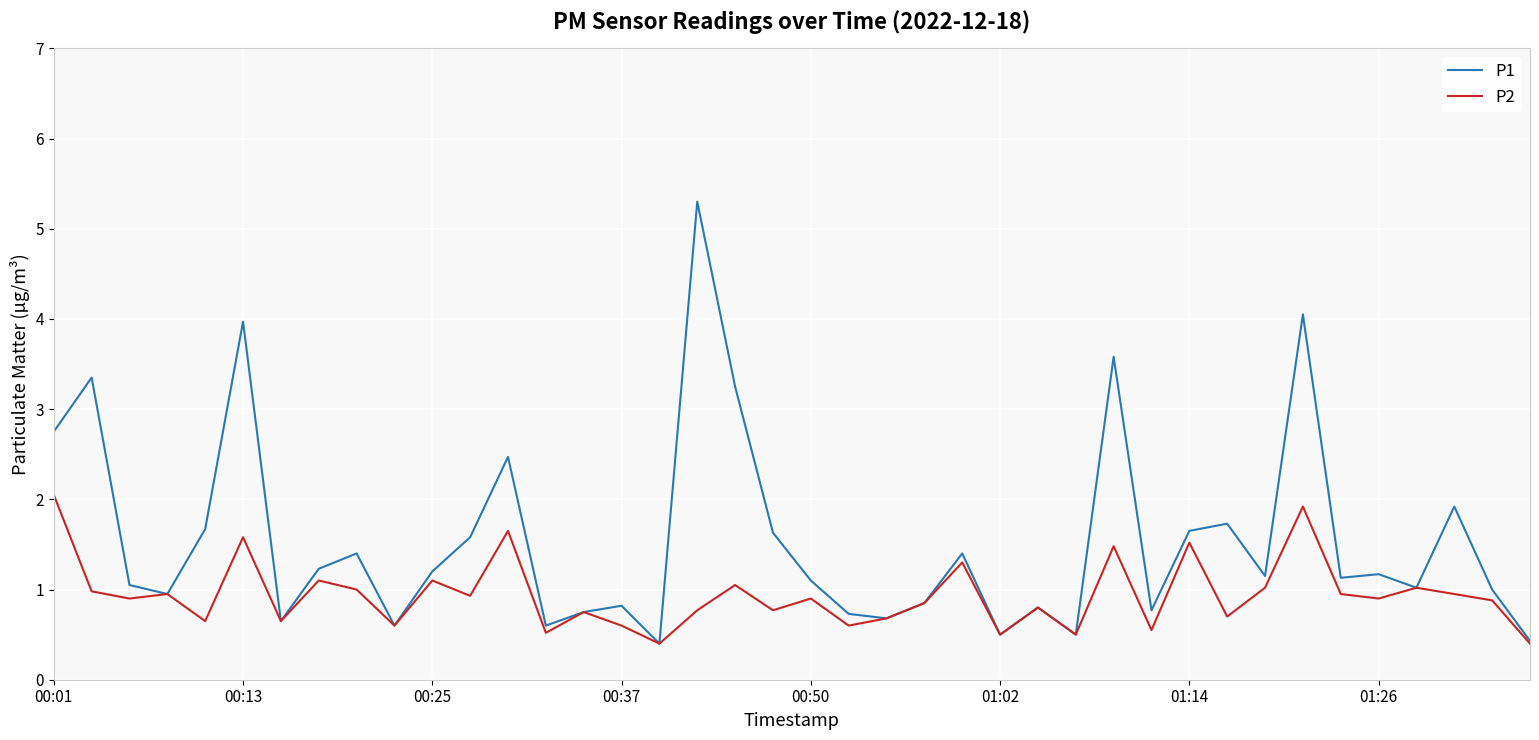

What is the minimum value shown in the chart?

0.4